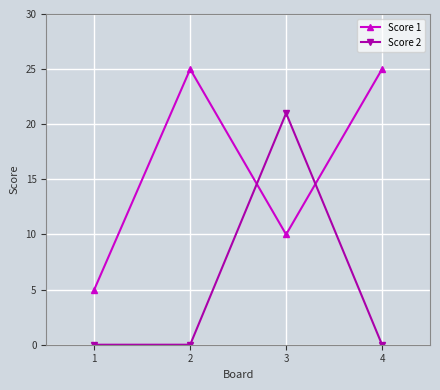

What is the difference between the highest and lowest values at 4?

25